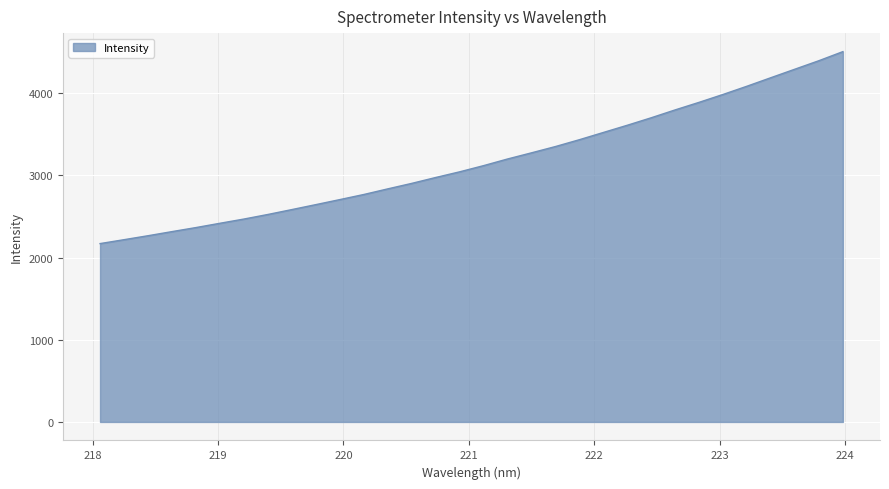

What is the minimum value shown in the chart?

2169.7